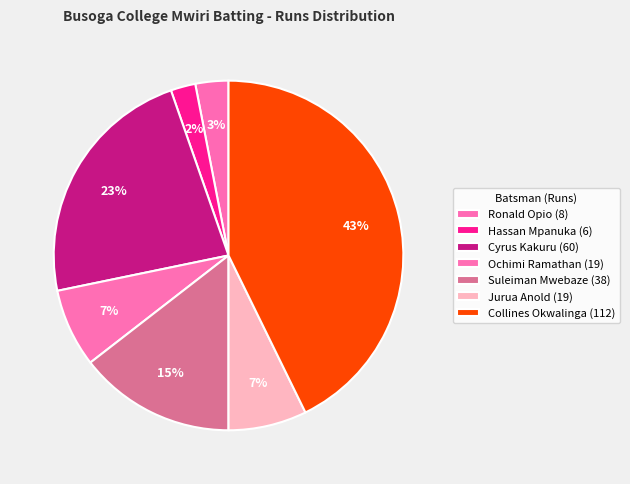

Count the number of slices in the pie.

7